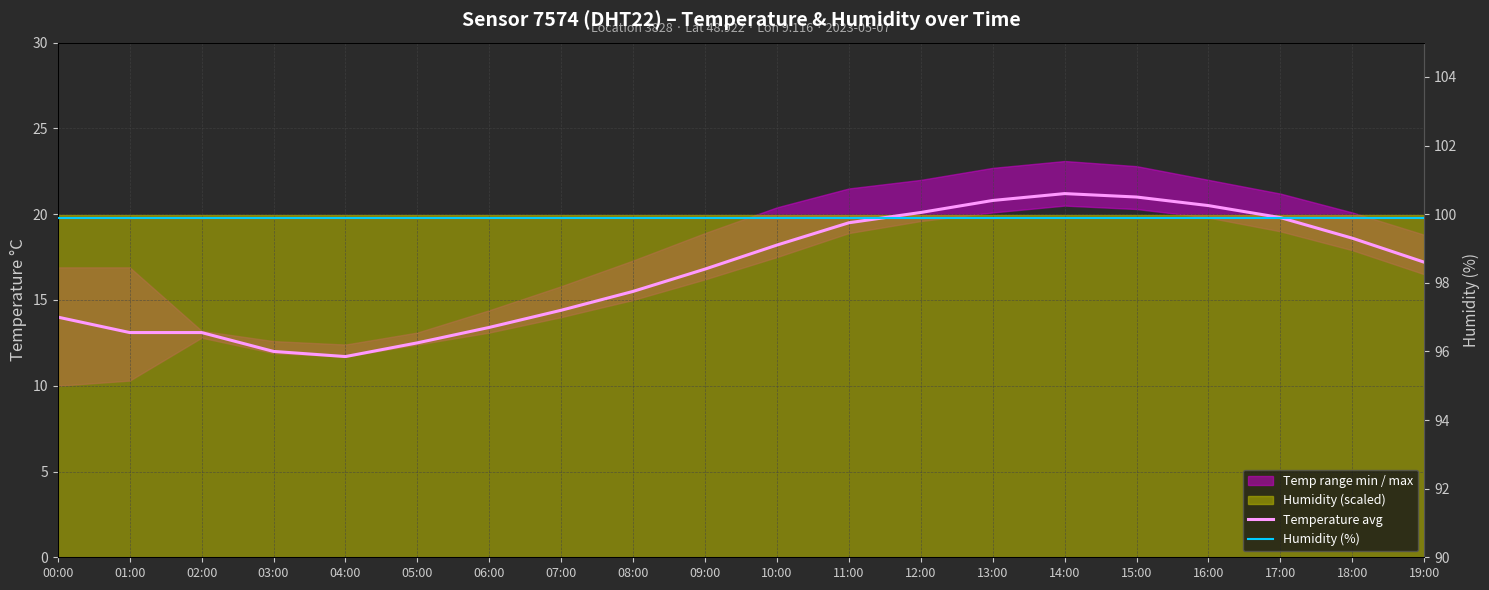

Rank the categories by Temperature avg value from lowest to highest.

04:00, 03:00, 05:00, 01:00, 02:00, 06:00, 00:00, 07:00, 08:00, 09:00, 19:00, 10:00, 18:00, 11:00, 17:00, 12:00, 16:00, 13:00, 15:00, 14:00